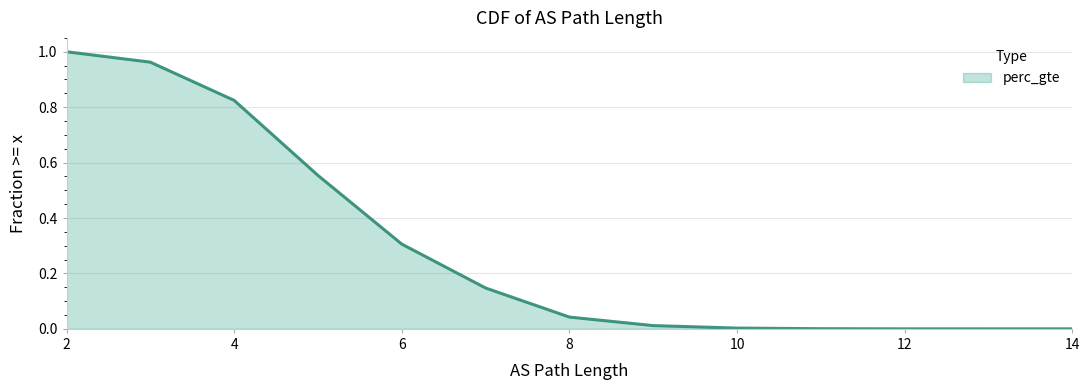

Reading left to right, what are all the values shown in this chart?

1.0	1.0	0.8	0.6	0.3	0.1	0.0	0.0	0.0	0.0	0.0	0.0	0.0